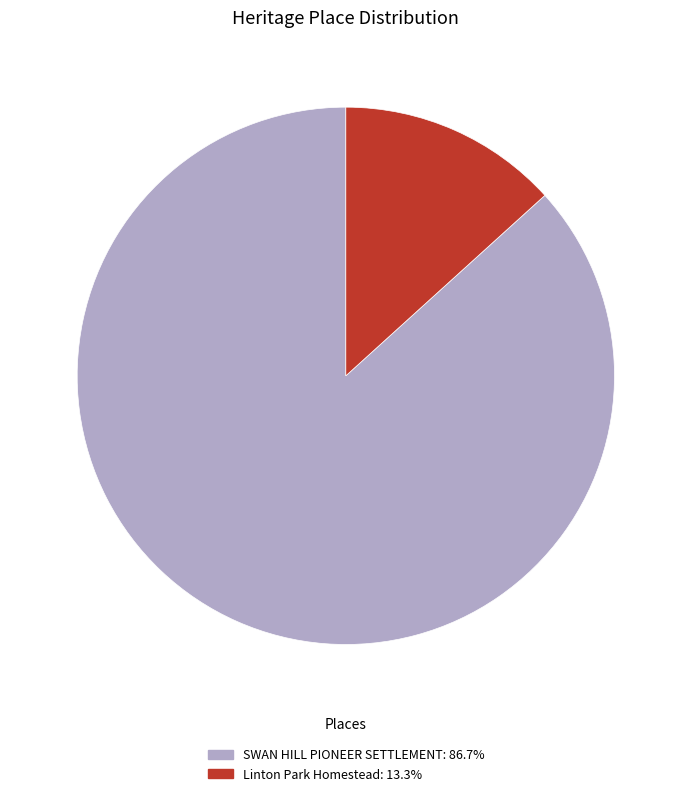

Combined, do SWAN HILL PIONEER SETTLEMENT and Linton Park Homestead account for over 50%?

Yes